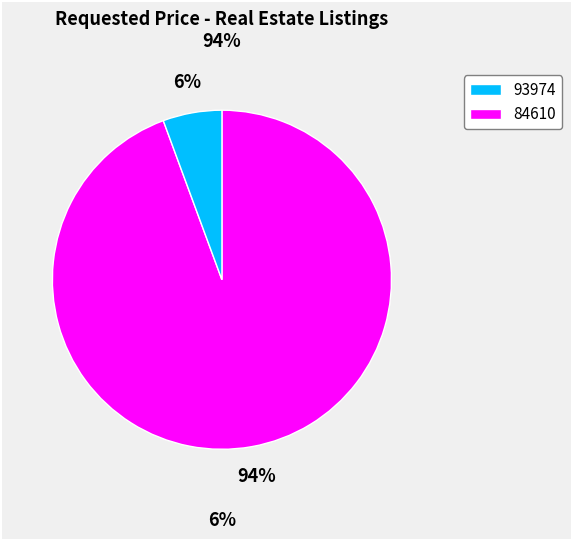

To the nearest percent, what is the average slice percentage?

50%